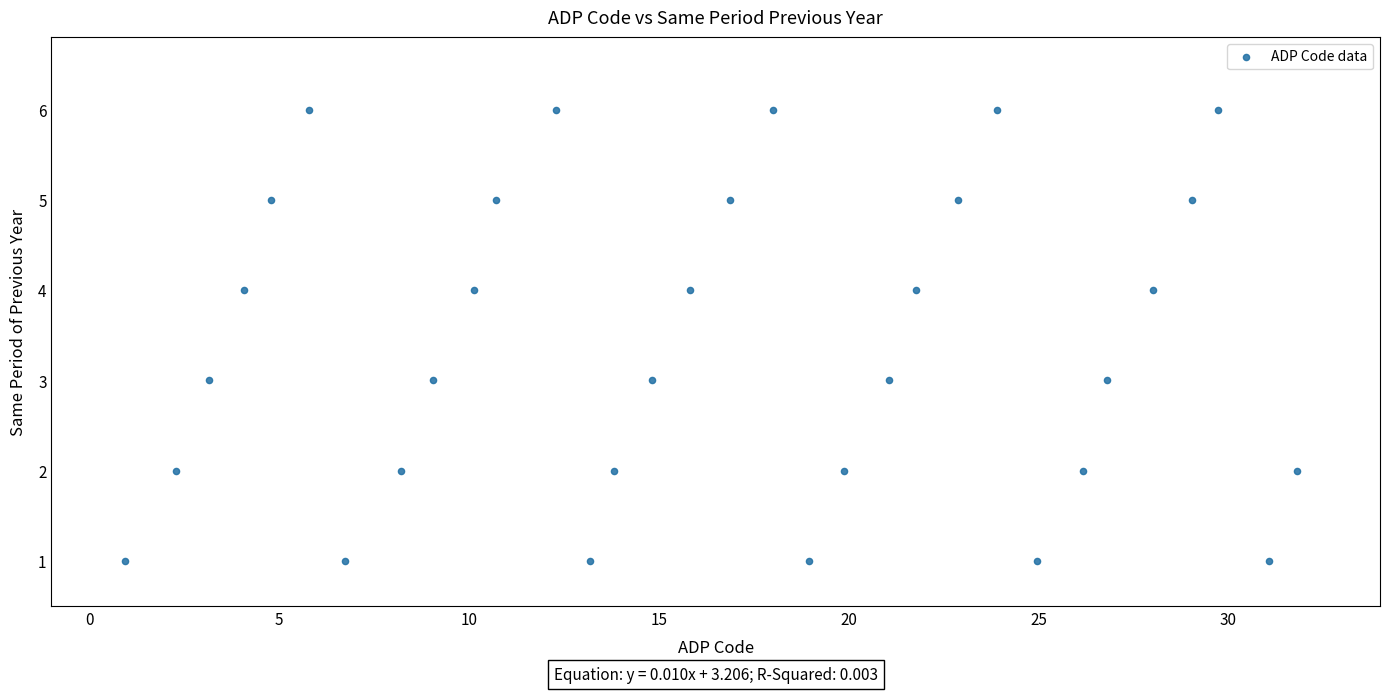

What is the range of Y values (max minus min)?

5